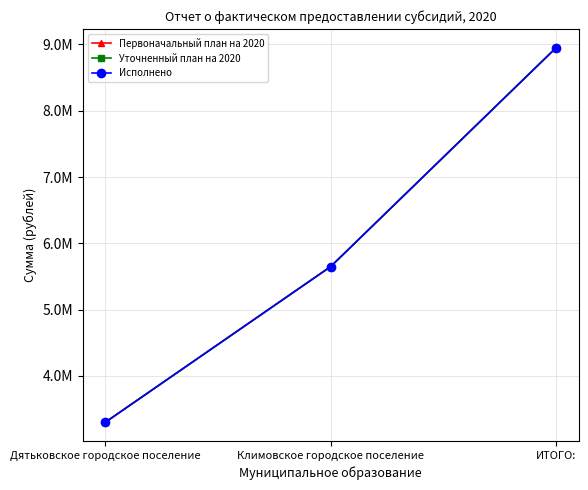

What is the difference between the maximum and minimum values in the Первоначальный план на 2020 series?

5649599